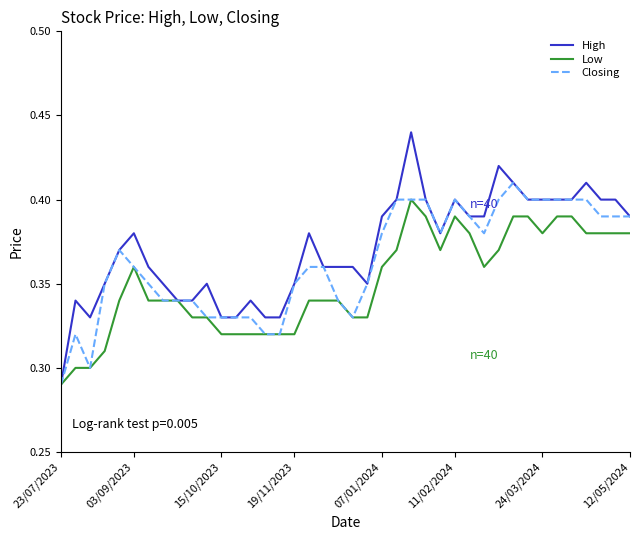

Count the number of categories in the chart.

40